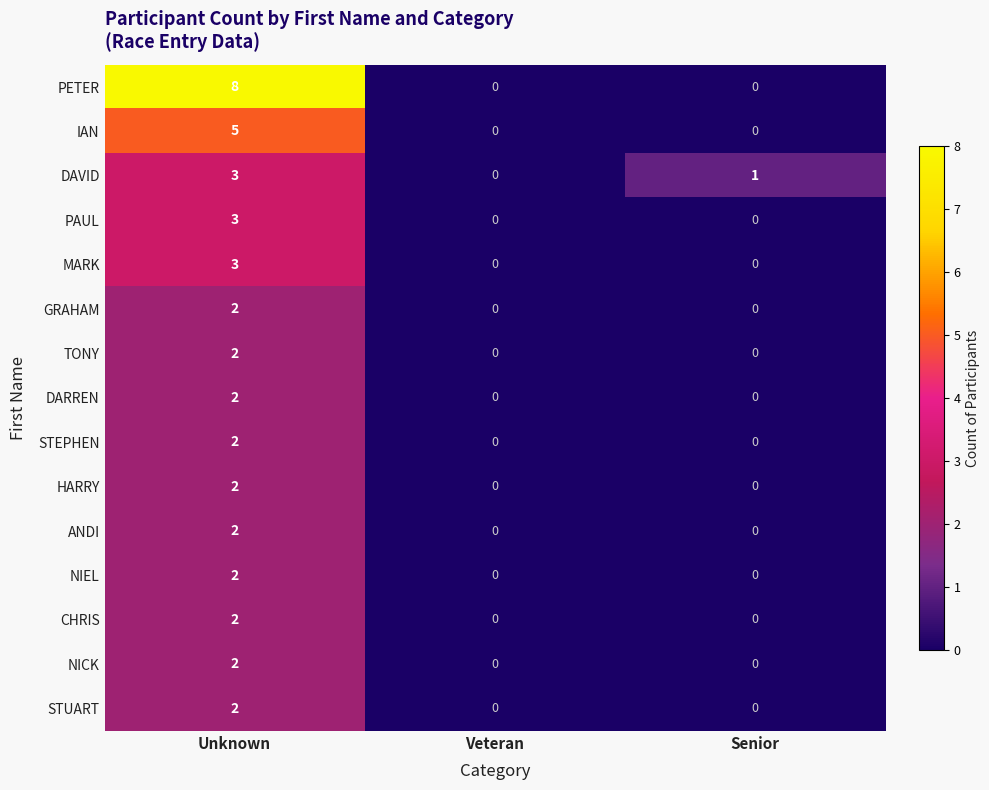

What is the greatest value displayed?

8